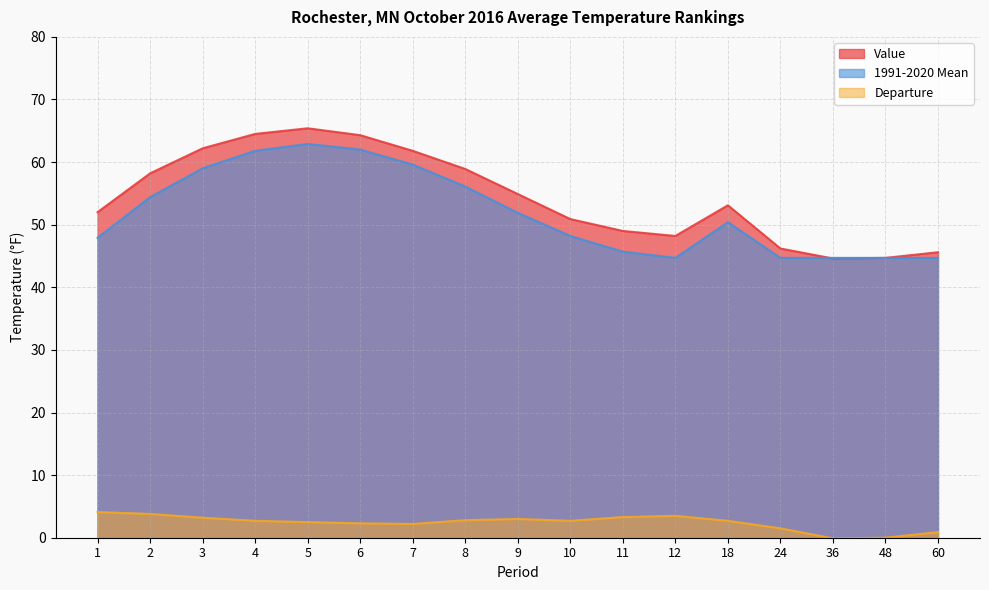

Which series has the largest total across all categories?

Value